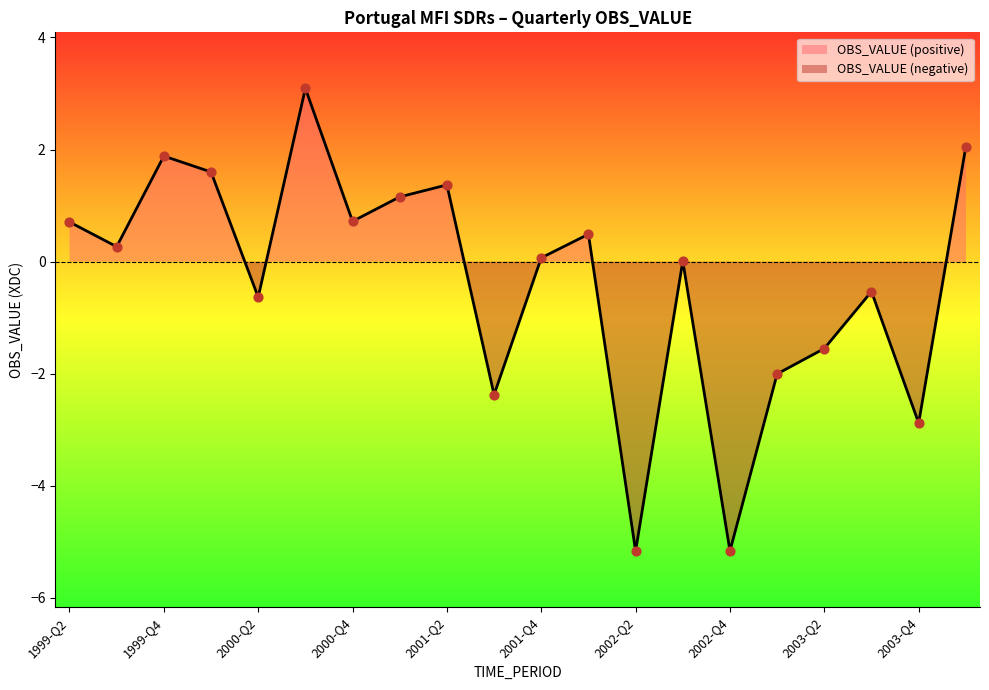

What is the change in value from 2000-Q3 to 2002-Q2?

-8.3